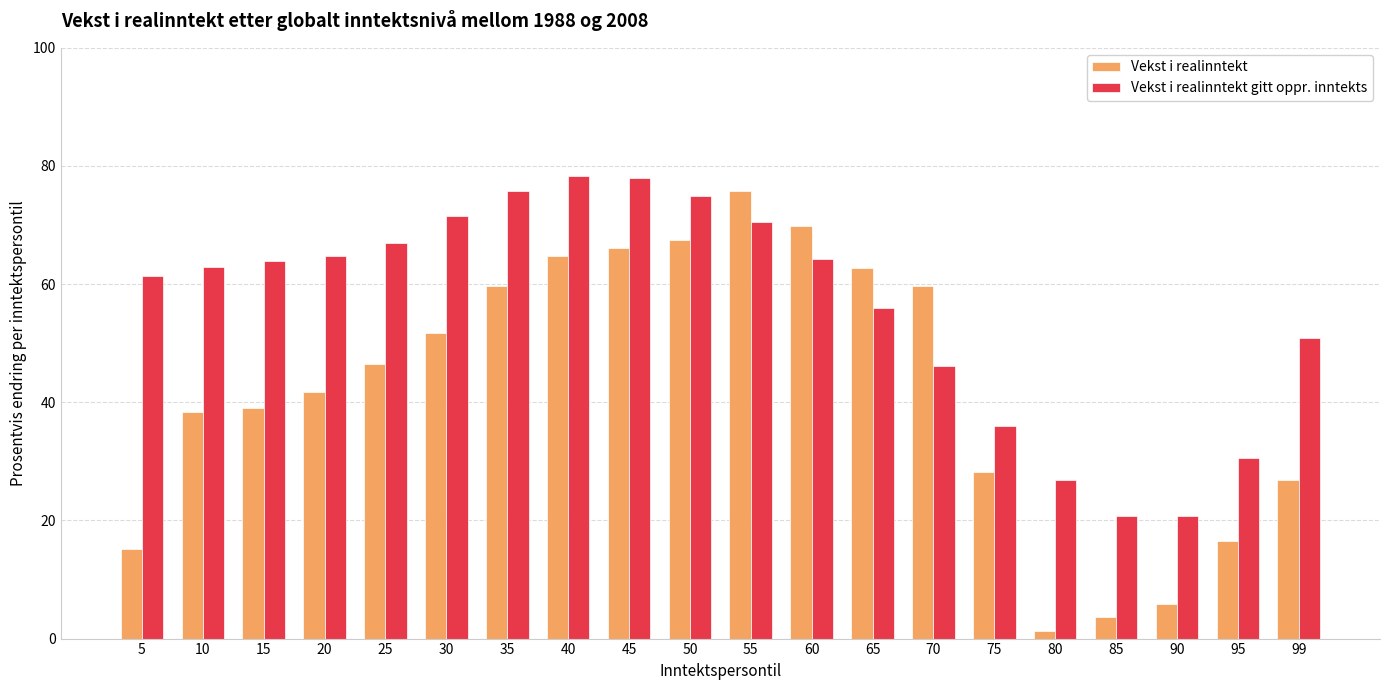

What is the difference between the maximum and second lowest values in the Vekst i realinntekt series?

72.1